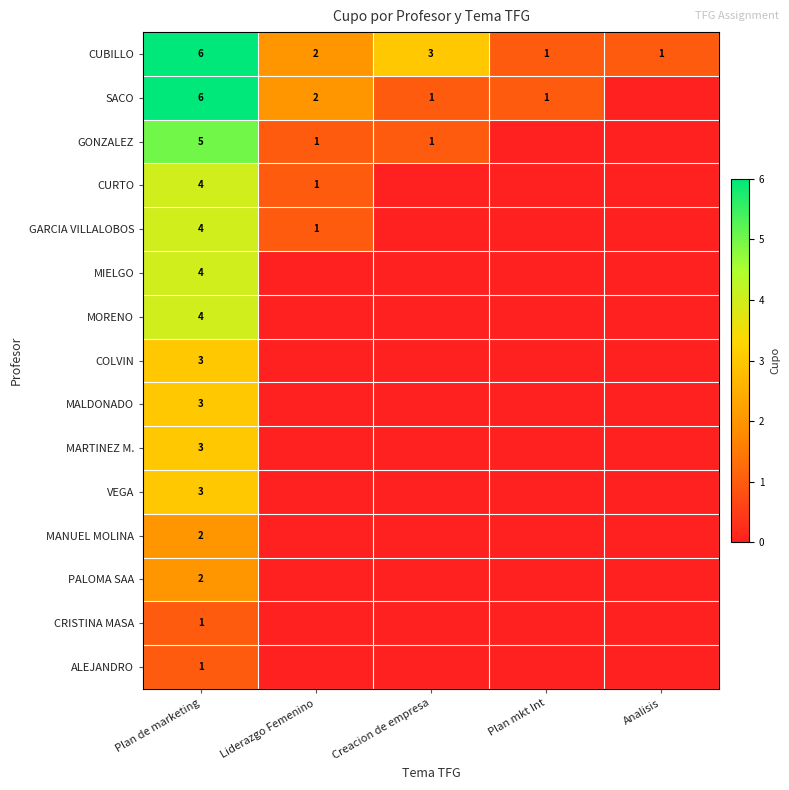

How many CUBILLO values are between 1 and 3?

4